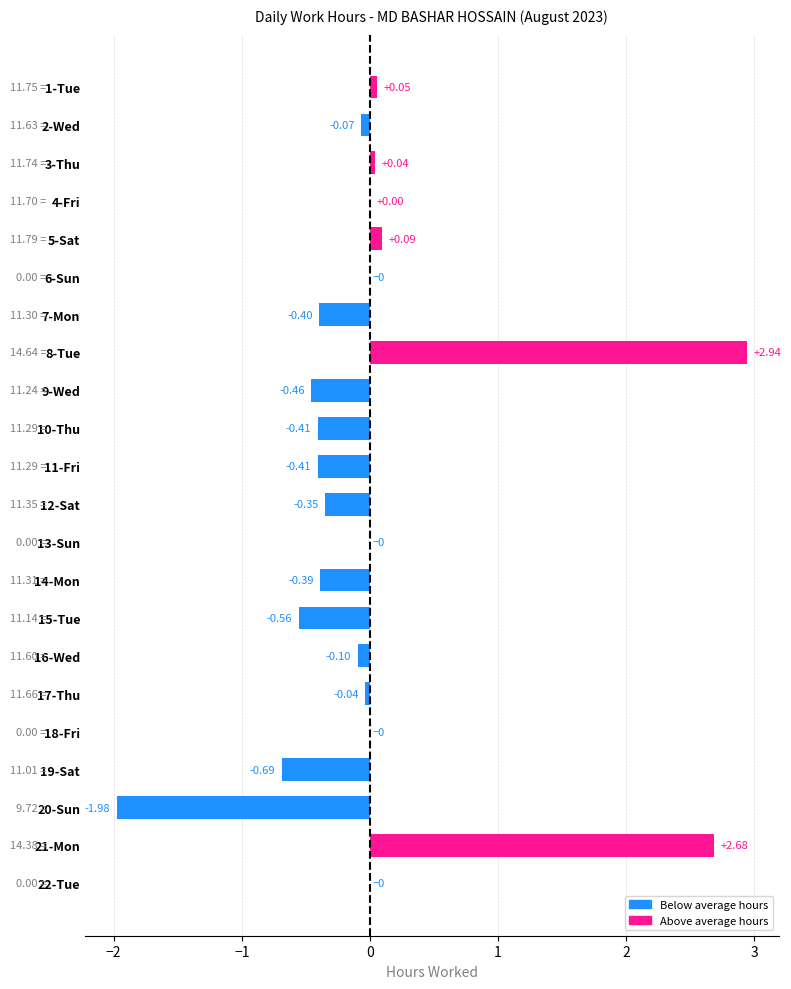

What is the change in value from 5-Sat to 20-Sun?

-2.1